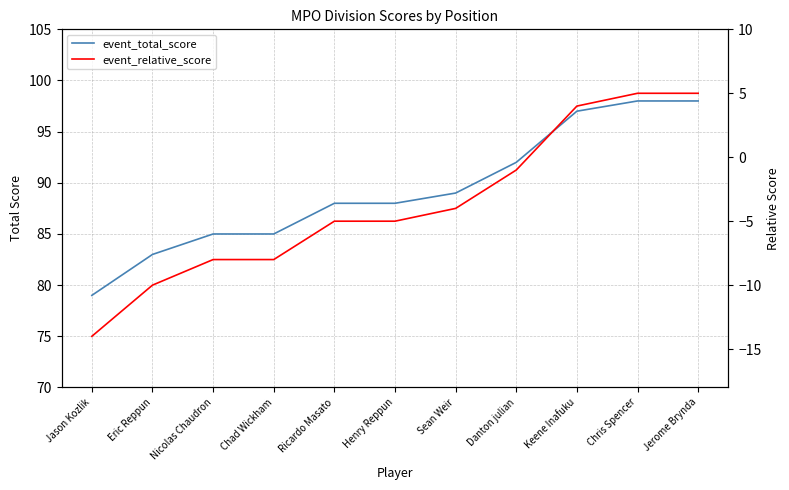

The event_total_score series shows 29 at Chris Spencer. True or false?

False